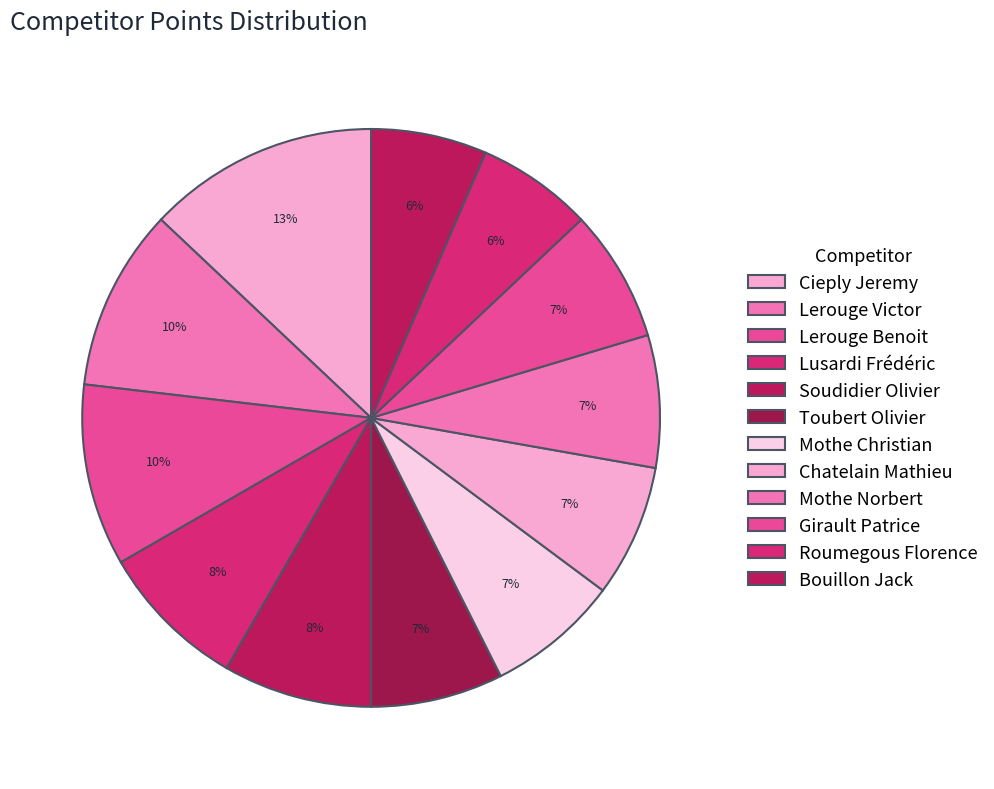

Count the number of slices in the pie.

12